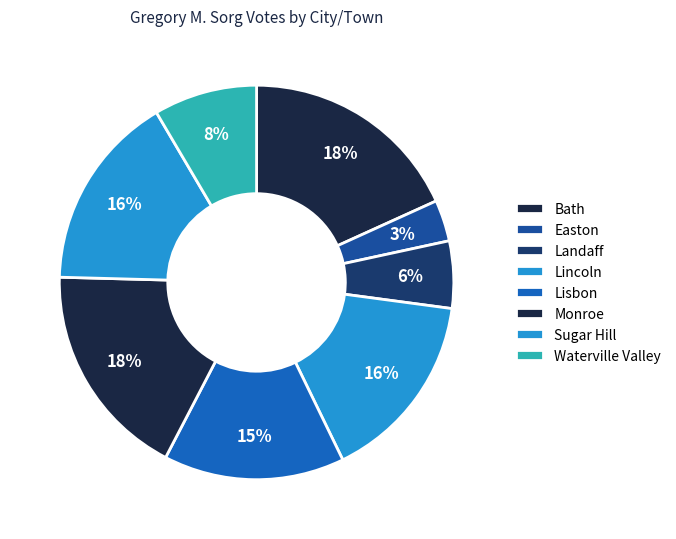

What percentage is NOT represented by Sugar Hill?

83.9%